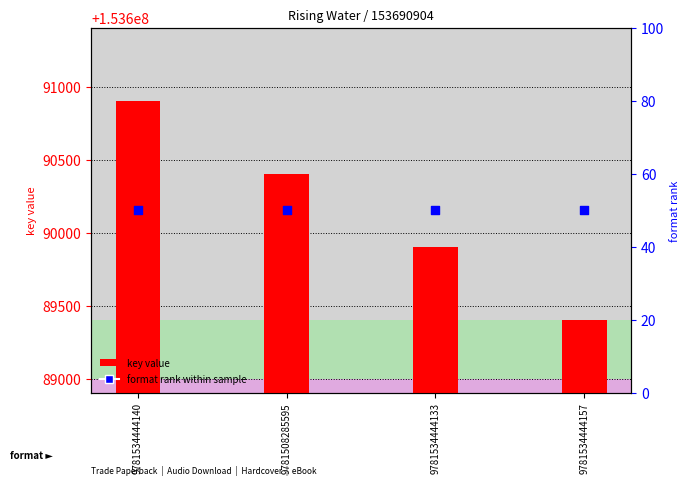

Is the value of key value at 9781534444133 greater than the value of format rank at 9781534444140?

Yes